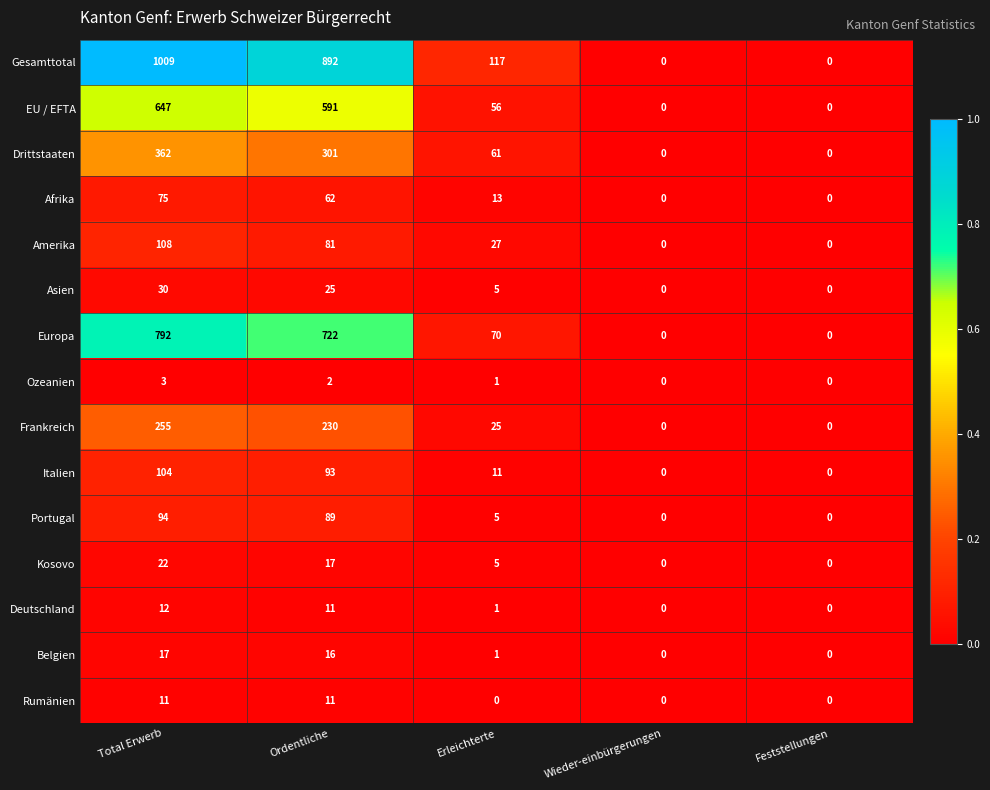

What is the sum of all Deutschland values?

24